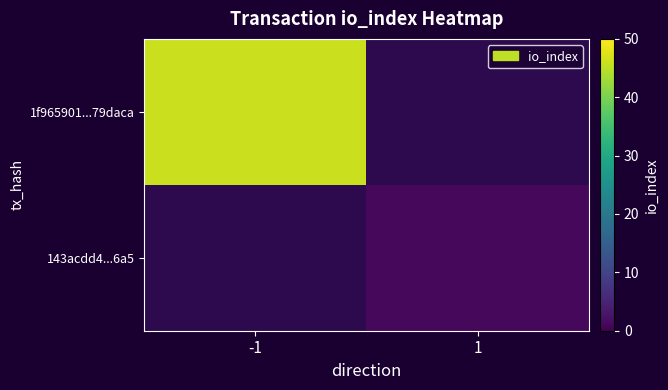

How many series are shown in this chart?

2